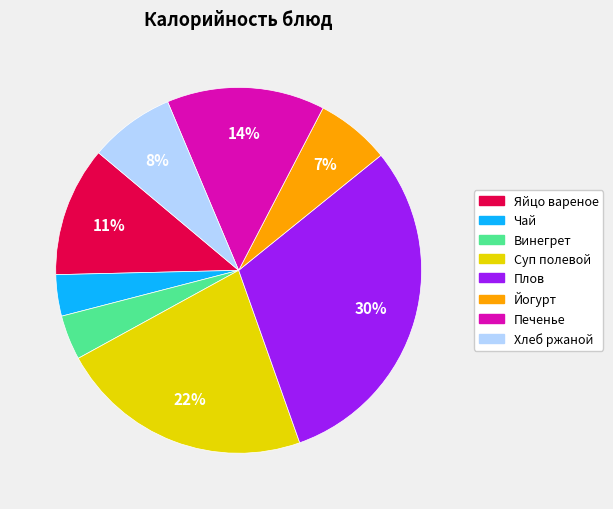

Which slice is the largest?

Плов